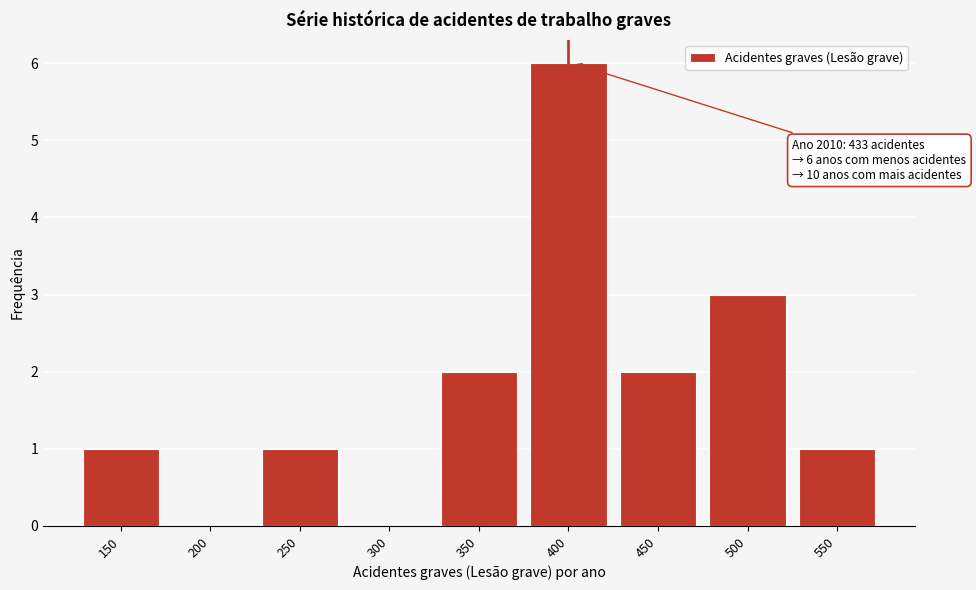

Reading right to left, transcribe all the data shown in this chart.

550=1	500=3	450=2	400=6	350=2	300=0	250=1	200=0	150=1